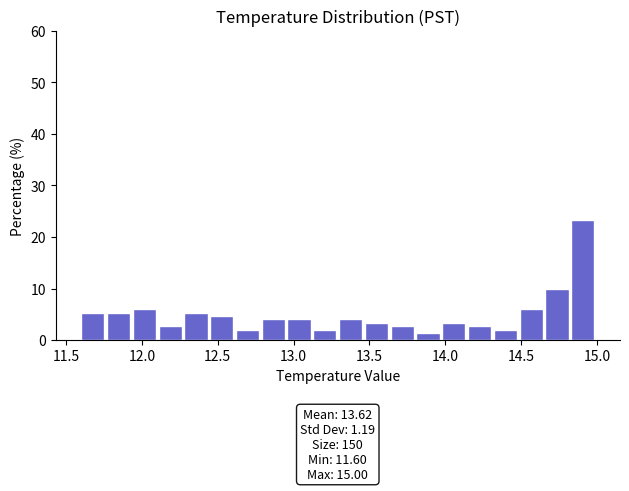

Read against the x-axis, roughly where is the centre of the tallest bar?

14.90